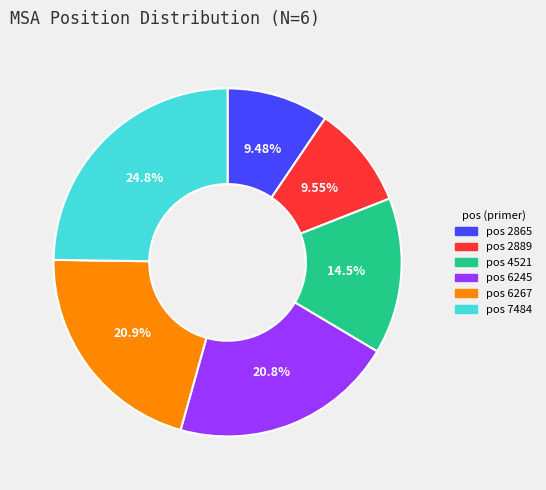

Is there any slice that represents more than half of the pie?

No